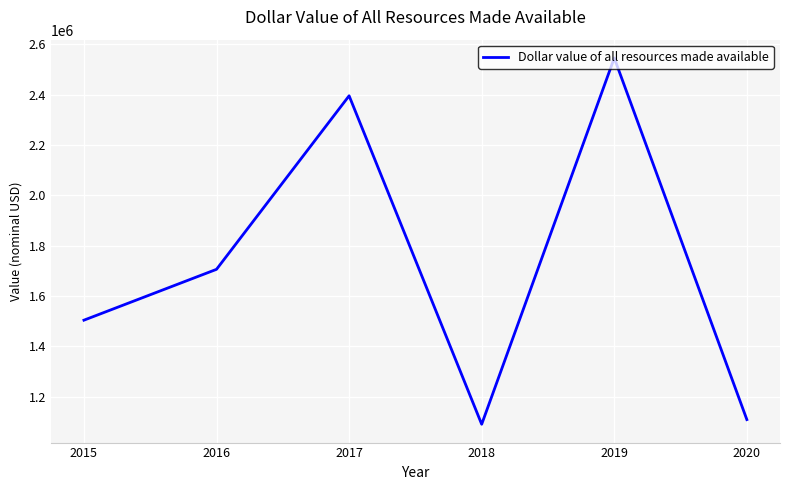

Which label corresponds to the largest value in the chart?

2019